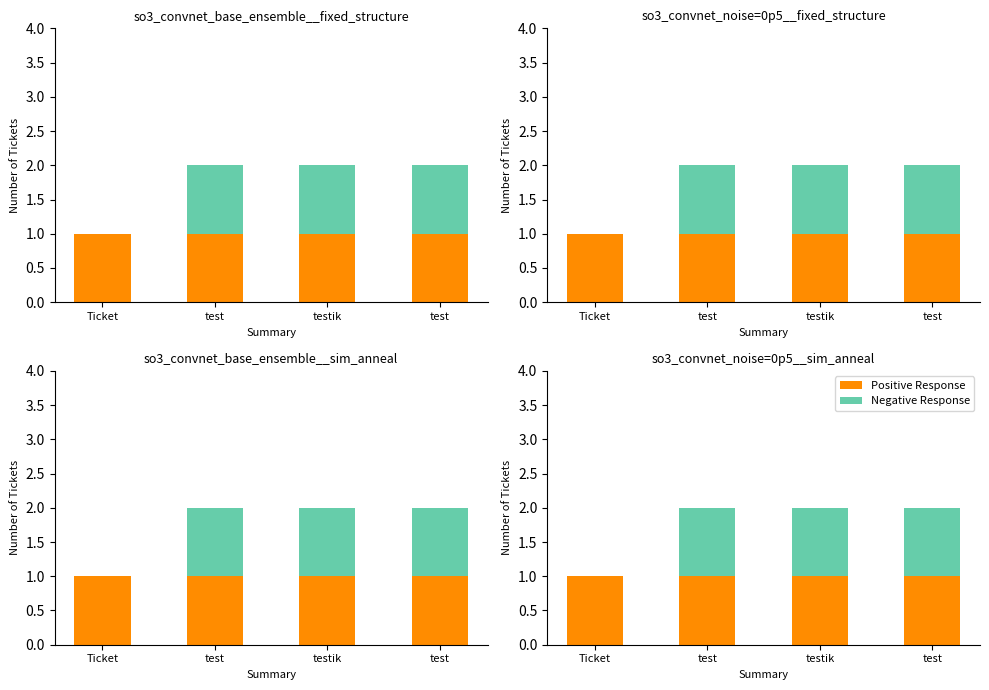

How many data points in Negative Response are less than 1?

1